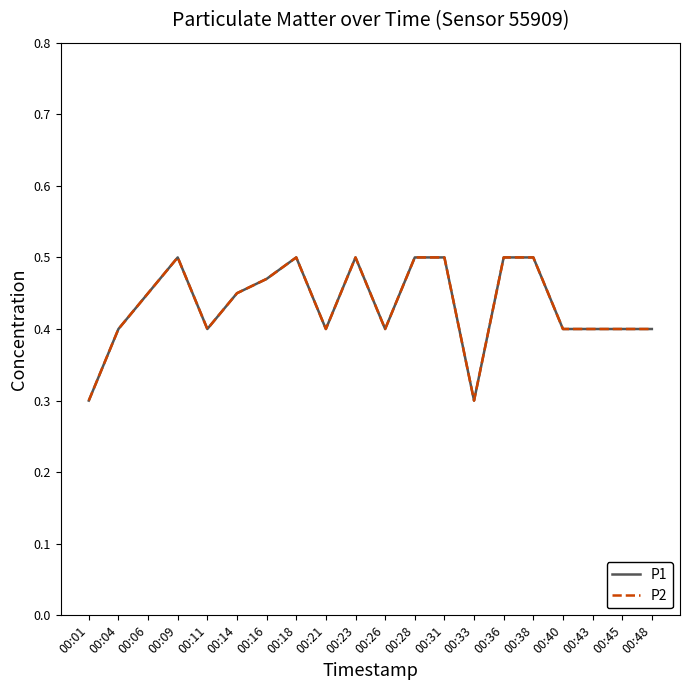

Does the chart have visible grid lines?

No